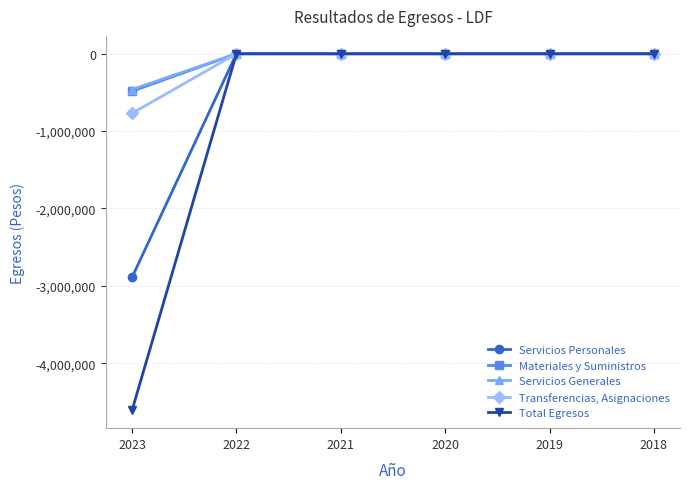

Which series has the widest spread of values?

Total Egresos